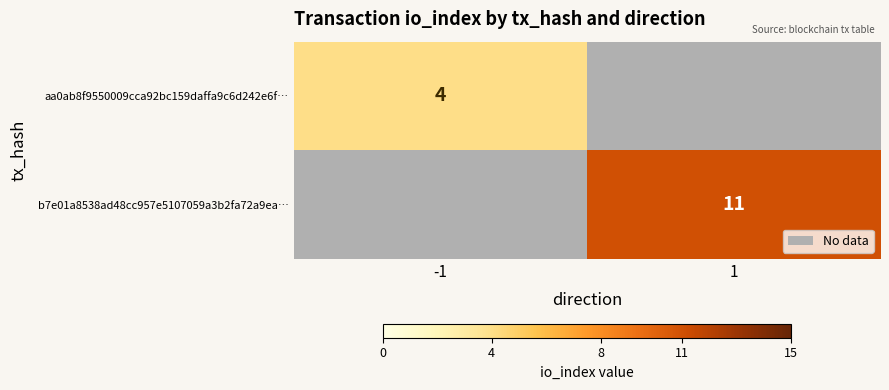

Is it true that aa0ab8f9550009cca92bc159daffa9c6d242e6f… equals 1 at -1?

False